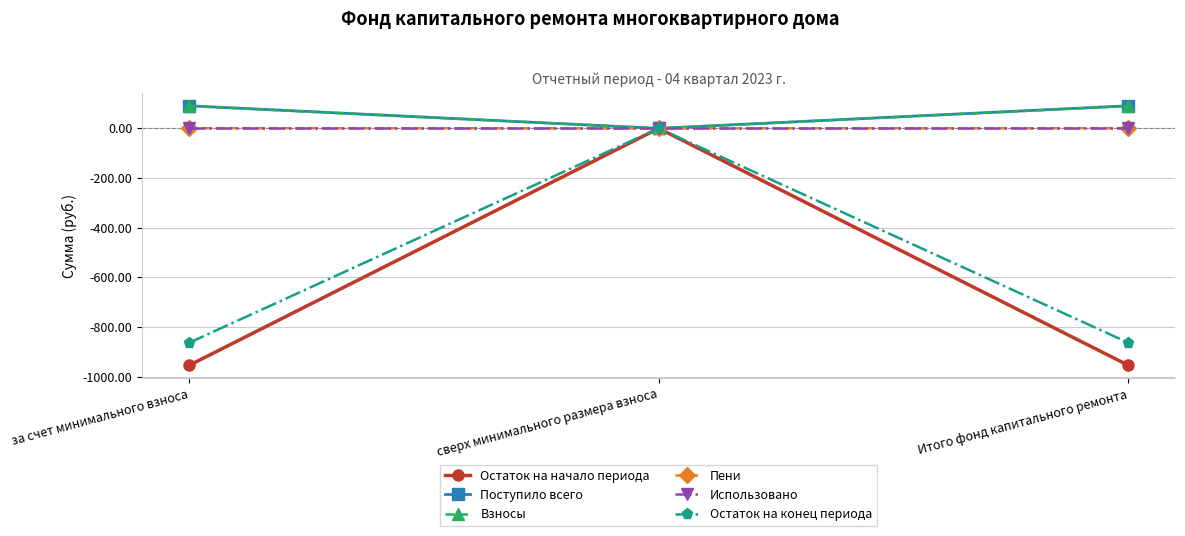

Which series has the largest range (max minus min)?

Остаток на начало периода